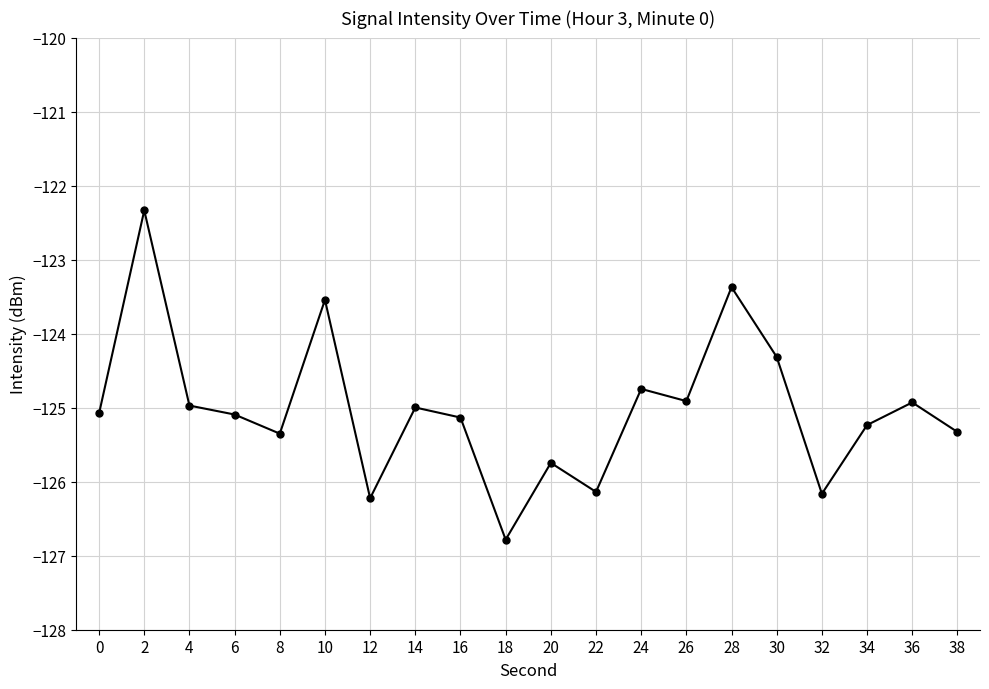

Which label corresponds to the largest value in the chart?

2